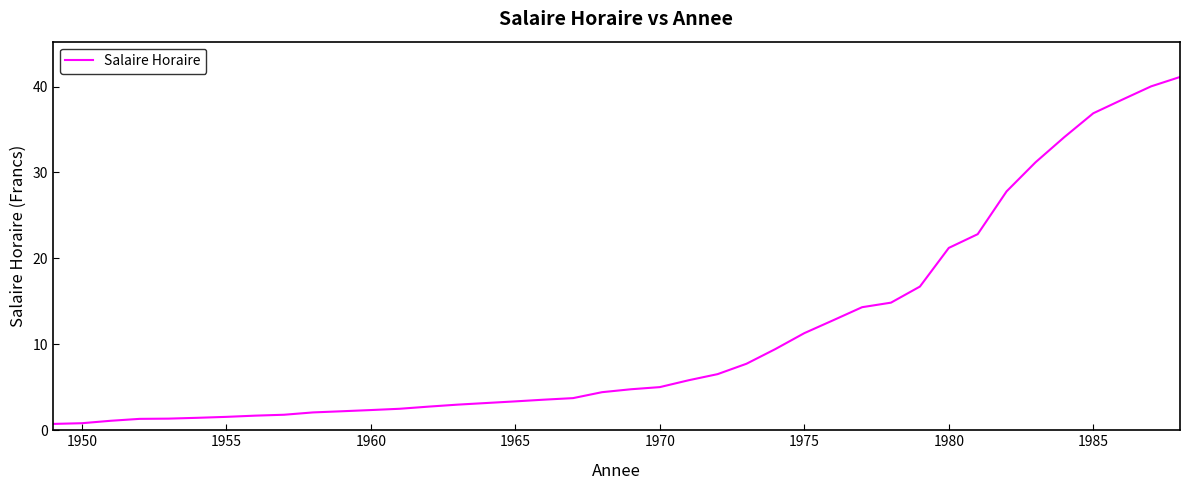

Does the chart have visible grid lines?

No